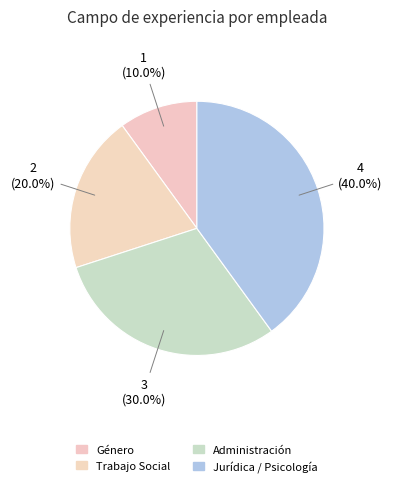

True or false: Jurídica / Psicología accounts for 40% of the total.

True